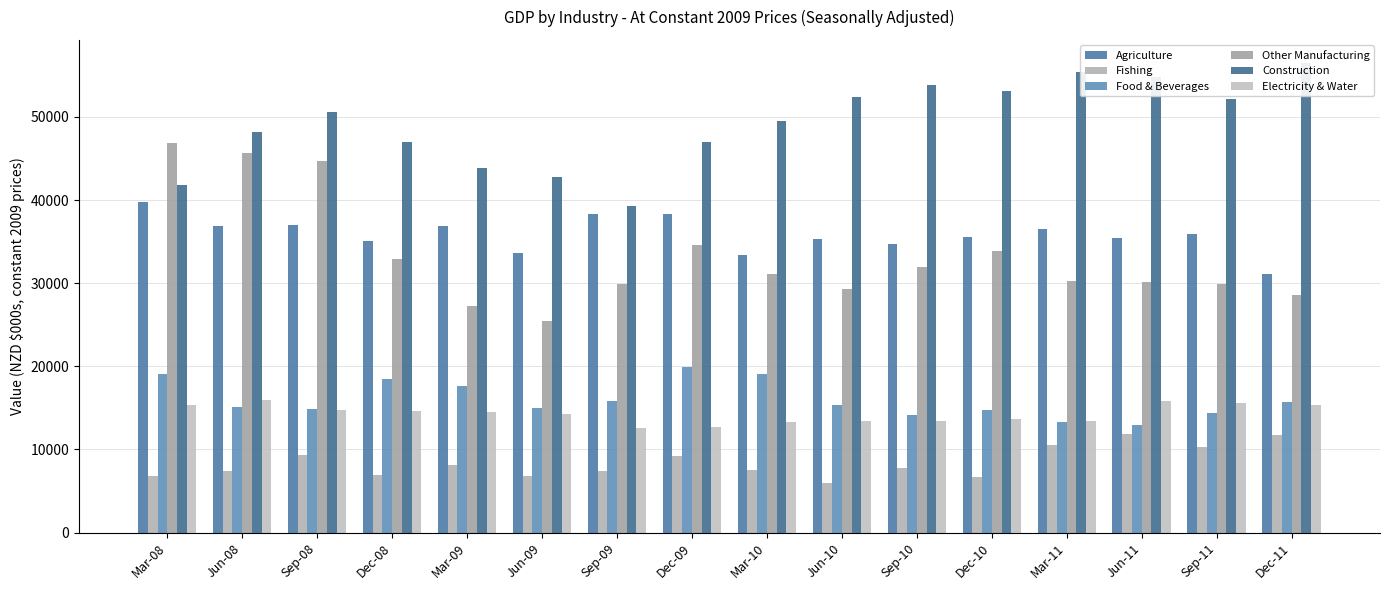

How many data points in Food & Beverages are above 15305?

8